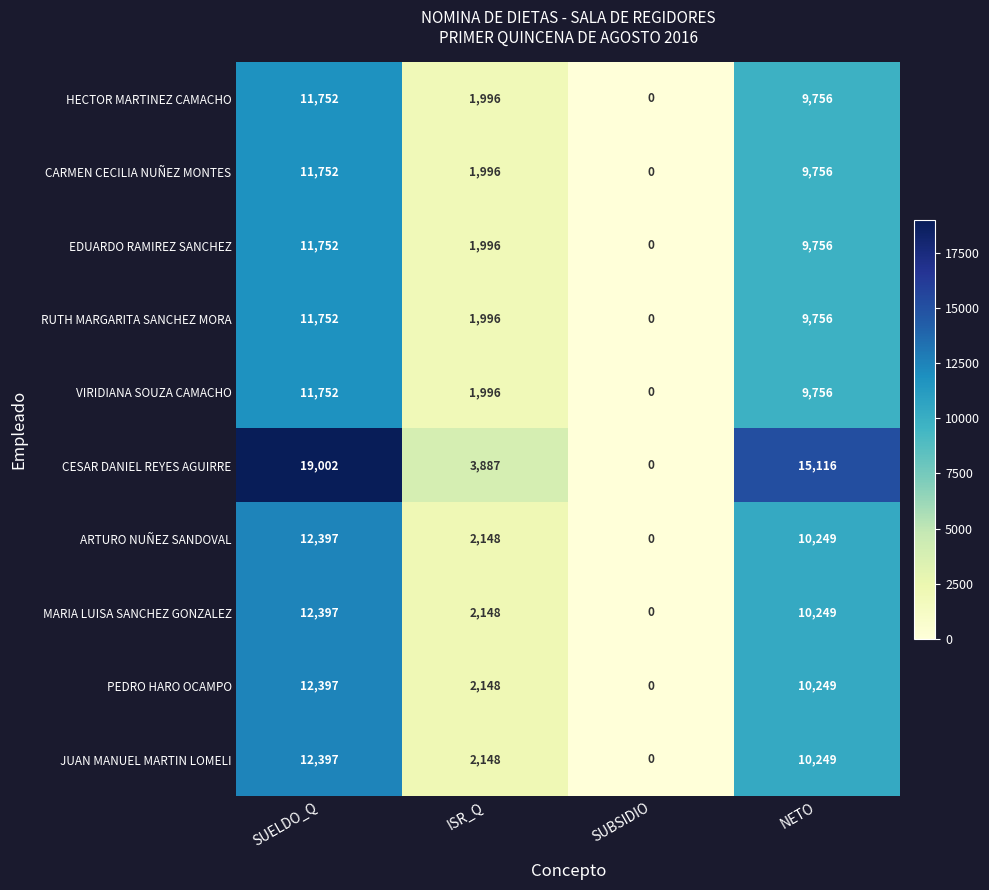

At which label does ARTURO NUÑEZ SANDOVAL first exceed 10249?

SUELDO_Q